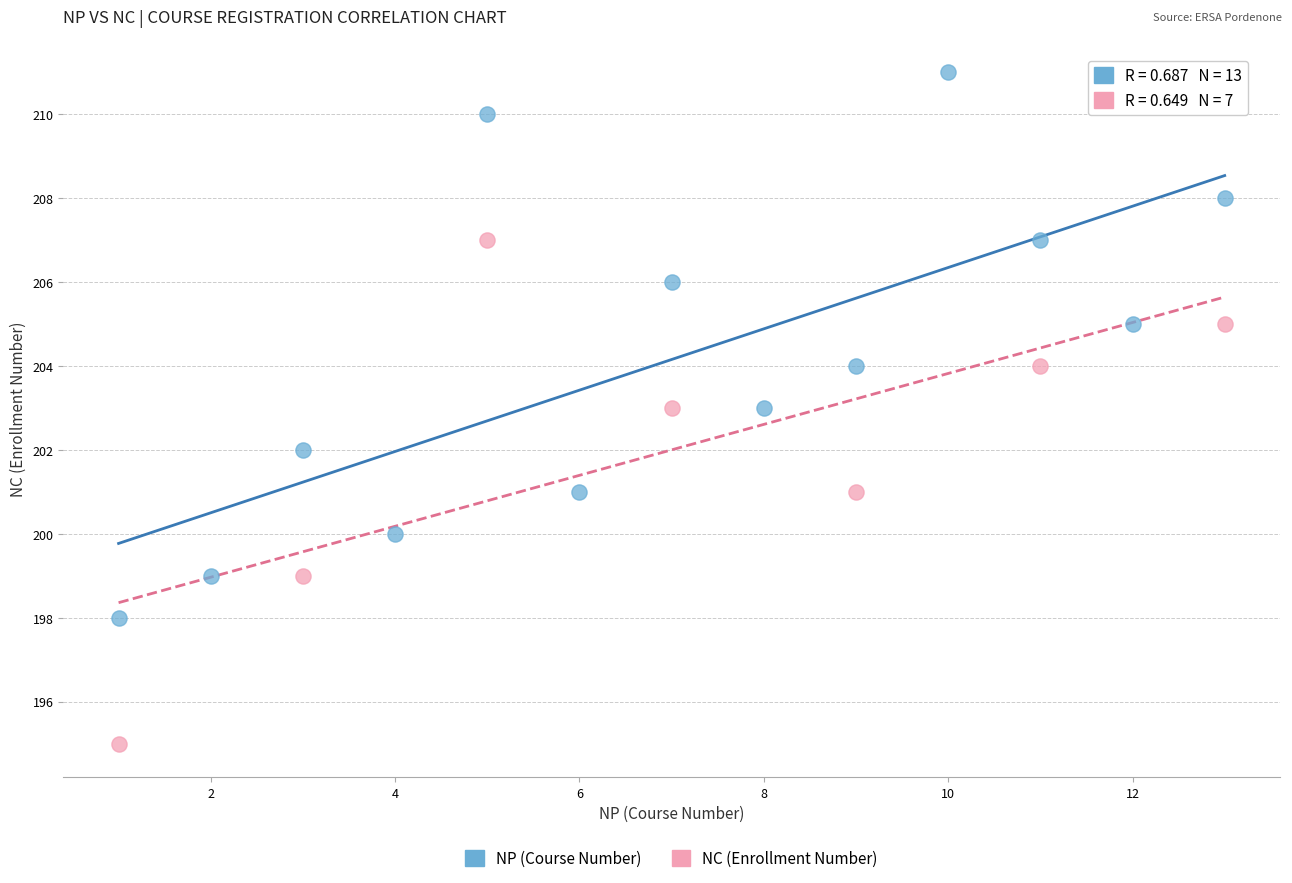

Which series contains the highest Y value?

NP (Course Number)